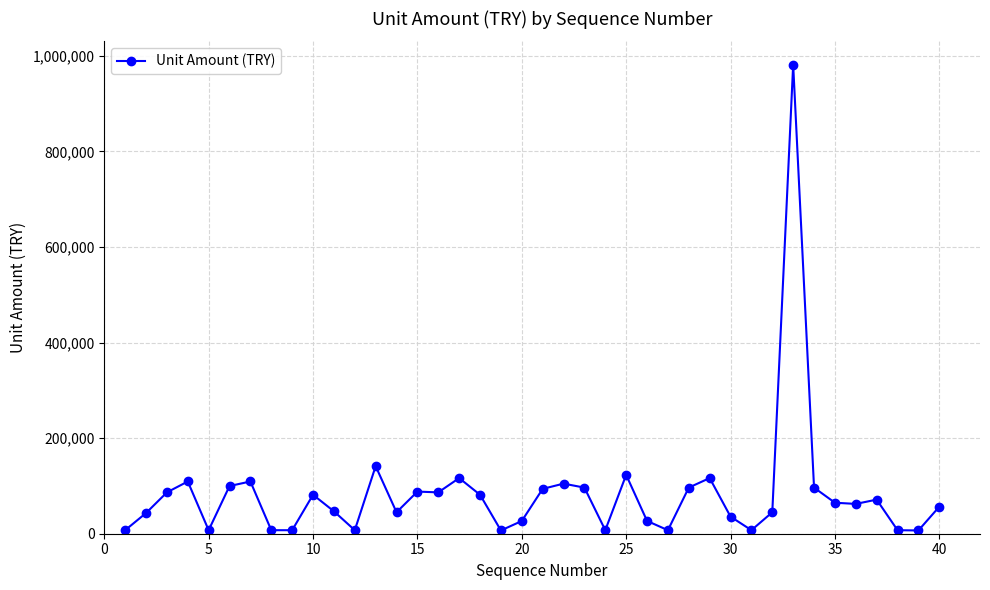

True or false: the data has more than 2 interior local peaks.

True